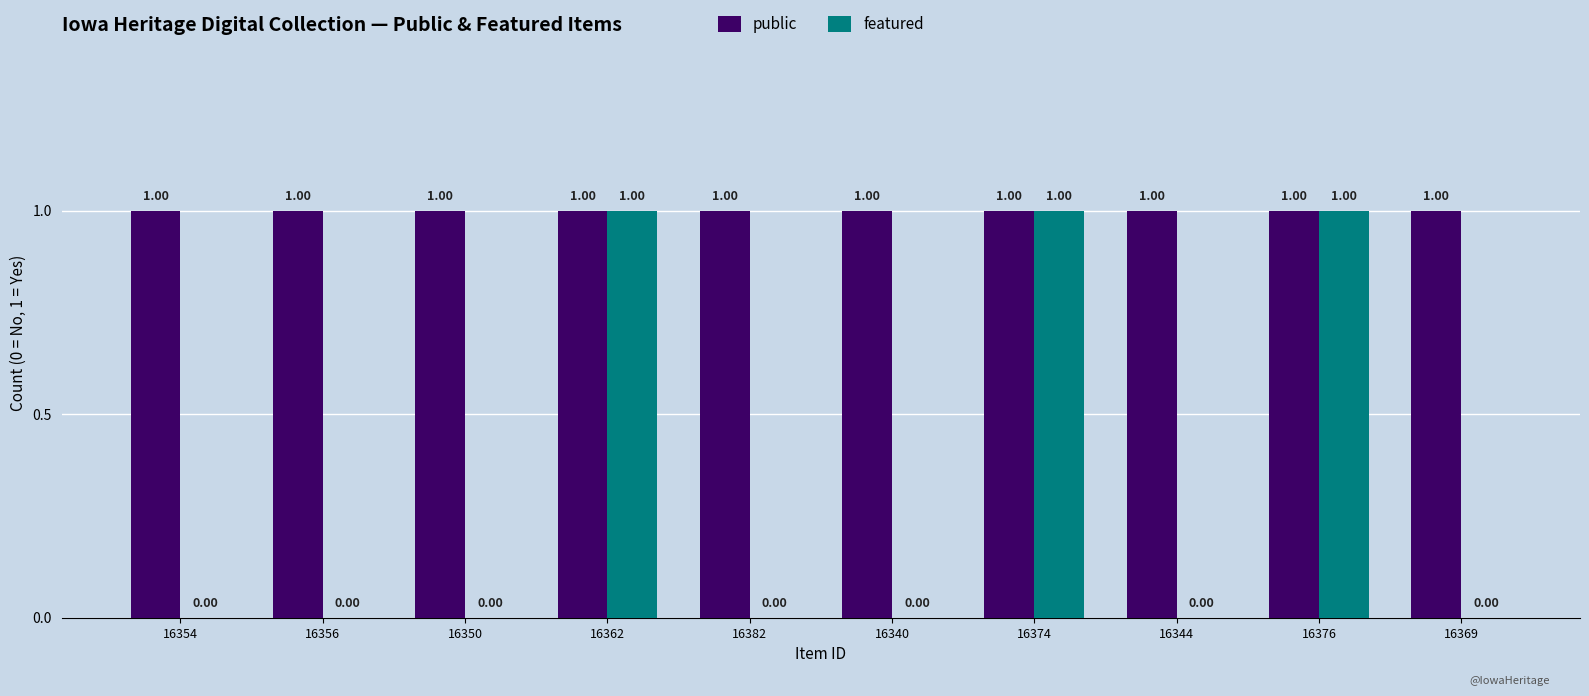

What is the maximum value for featured?

1